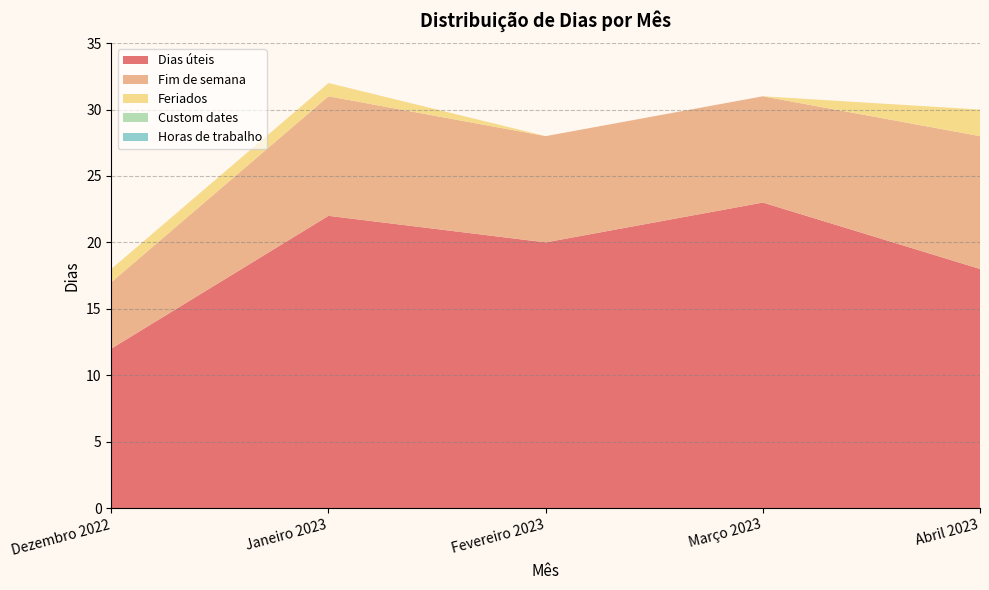

Reading right to left, extract all data points from this chart.

Dias úteis: Abril 2023=18	Março 2023=23	Fevereiro 2023=20	Janeiro 2023=22	Dezembro 2022=12
Fim de semana: Abril 2023=10	Março 2023=8	Fevereiro 2023=8	Janeiro 2023=9	Dezembro 2022=5
Feriados: Abril 2023=2	Março 2023=0	Fevereiro 2023=0	Janeiro 2023=1	Dezembro 2022=1
Custom dates: Abril 2023=0	Março 2023=0	Fevereiro 2023=0	Janeiro 2023=0	Dezembro 2022=0
Horas de trabalho: Abril 2023=0	Março 2023=0	Fevereiro 2023=0	Janeiro 2023=0	Dezembro 2022=0